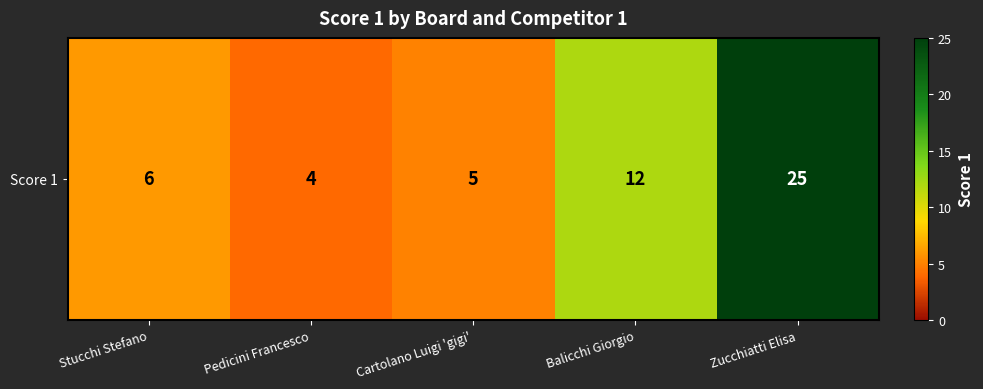

How many series are shown in this chart?

1